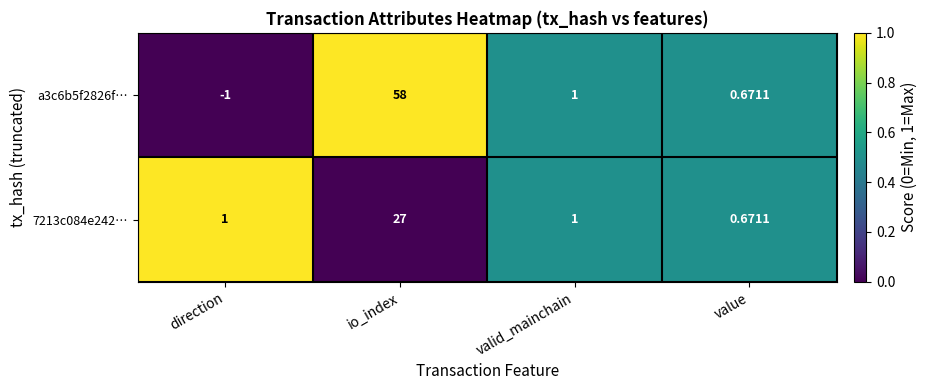

Which series has the largest total across all categories?

a3c6b5f2826f…